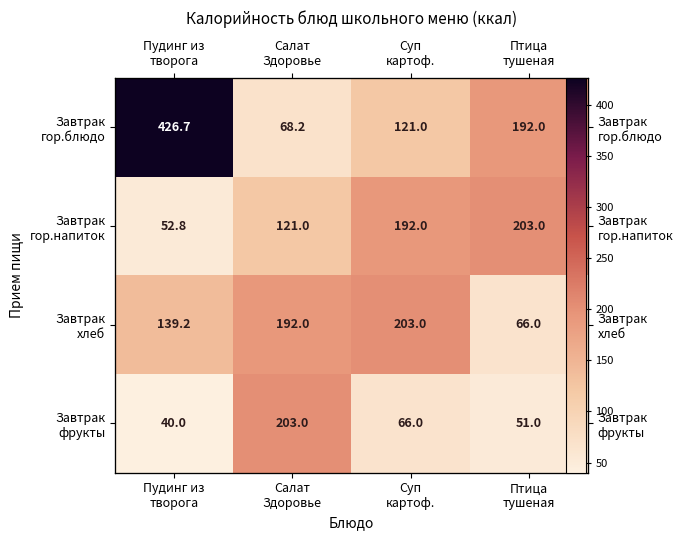

What is the average value of the Завтрак гор.блюдо series?

202.0